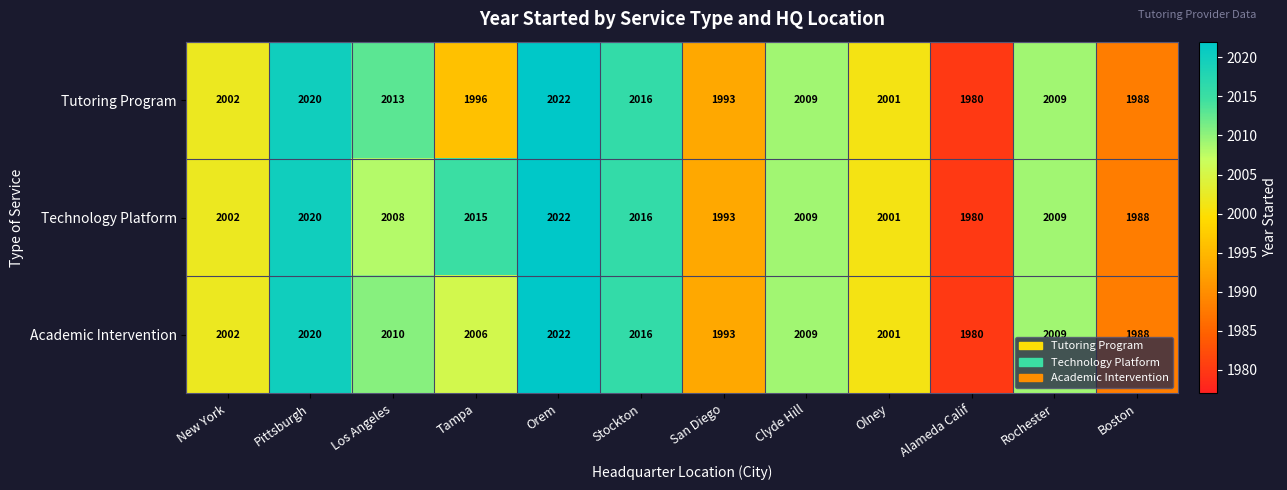

Rank the series by their average value, from lowest to highest.

Tutoring Program, Academic Intervention, Technology Platform